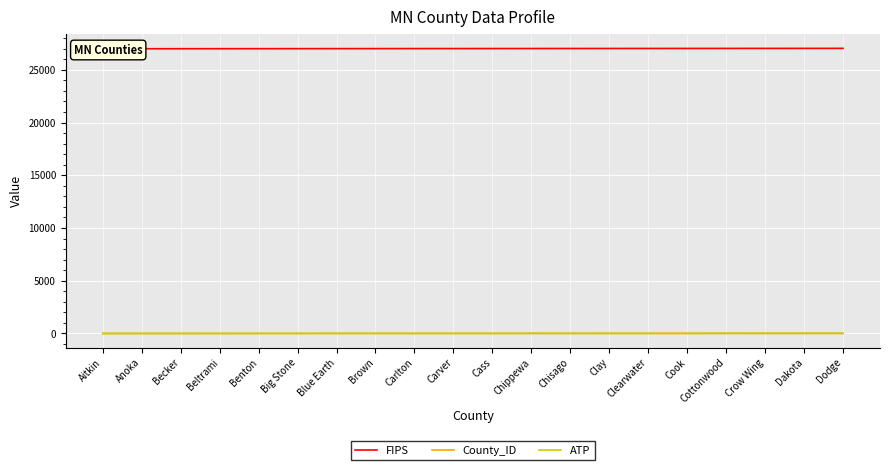

Where is the first local maximum for ATP?

Anoka